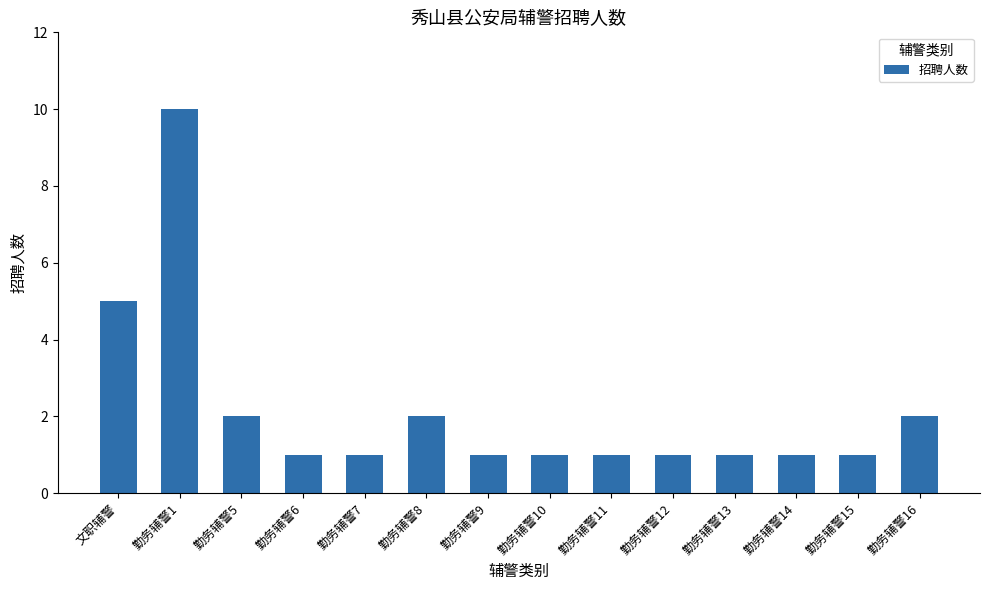

At which category does the chart reach its peak across all series?

勤务辅警1